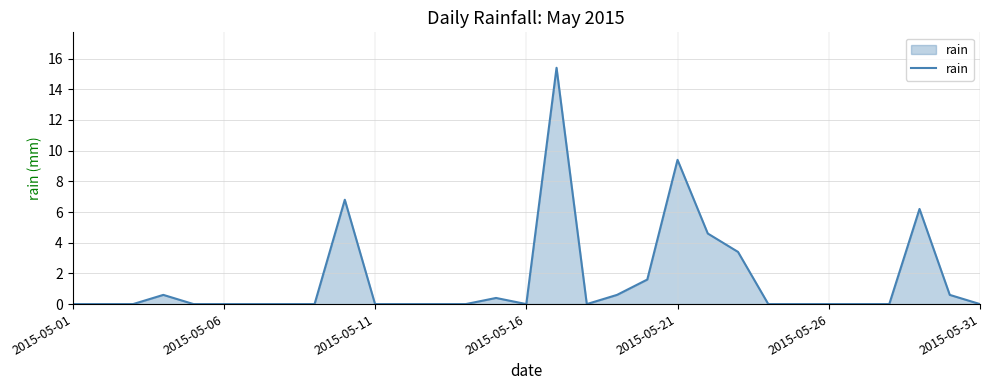

What is the greatest value displayed?

15.4